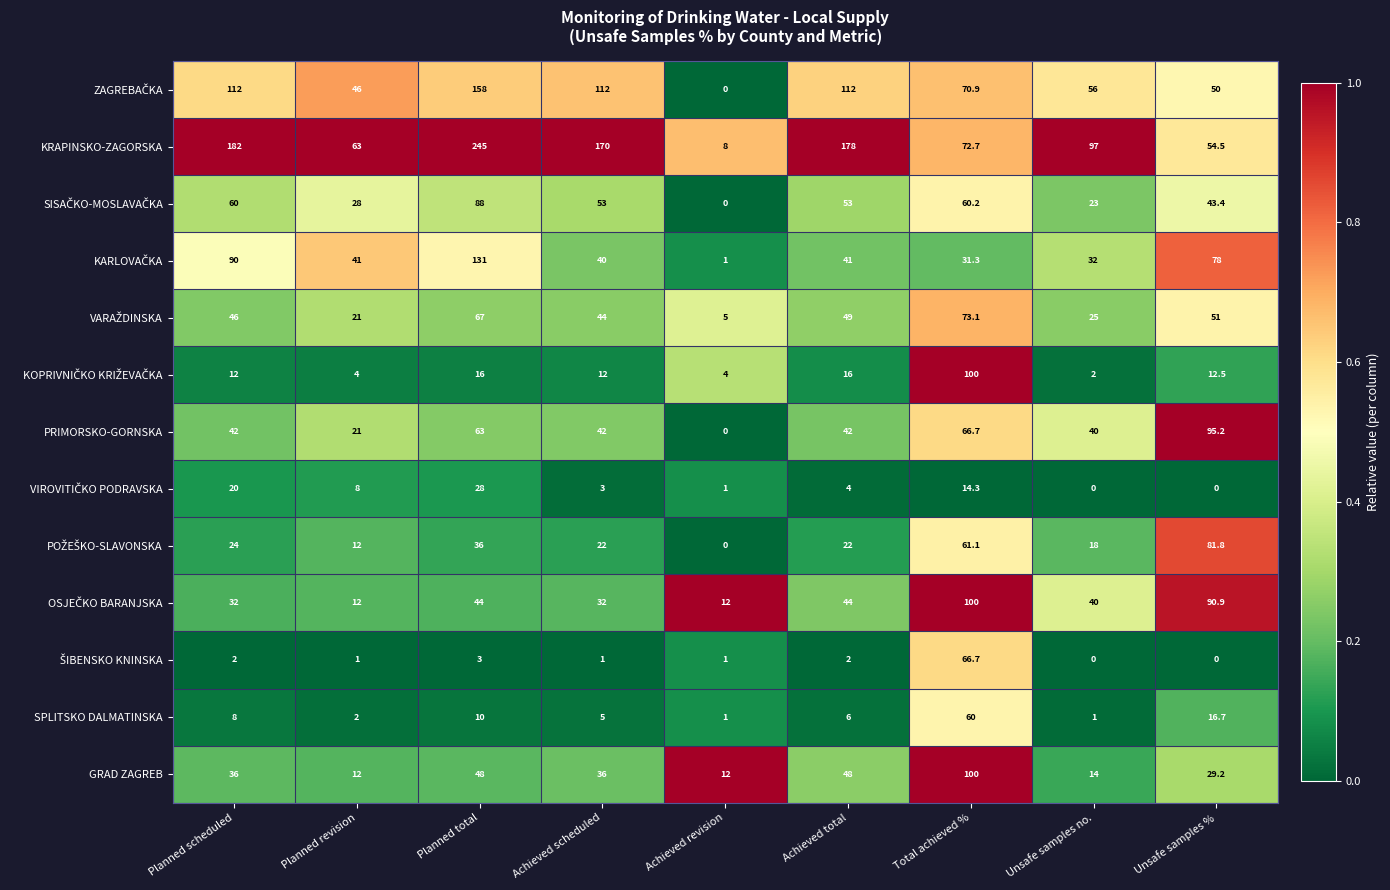

At which category is the sum across all series the highest?

Planned total